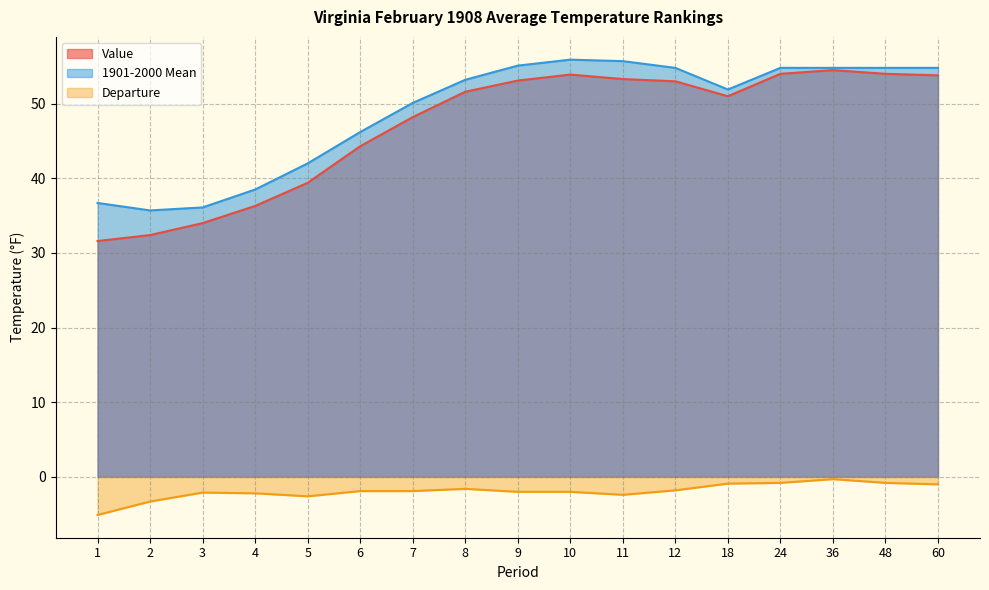

What are all the series names shown in the legend?

Value, 1901-2000 Mean, Departure